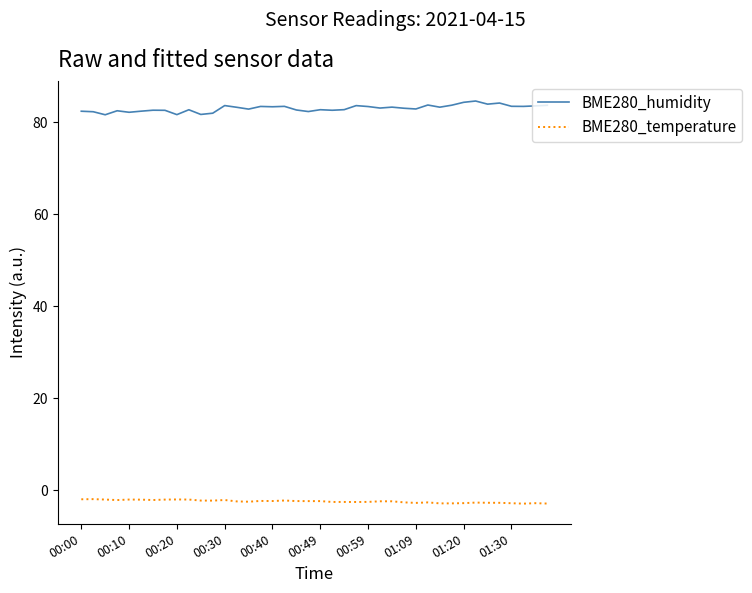

Does the chart display data point markers on the line(s)?

No